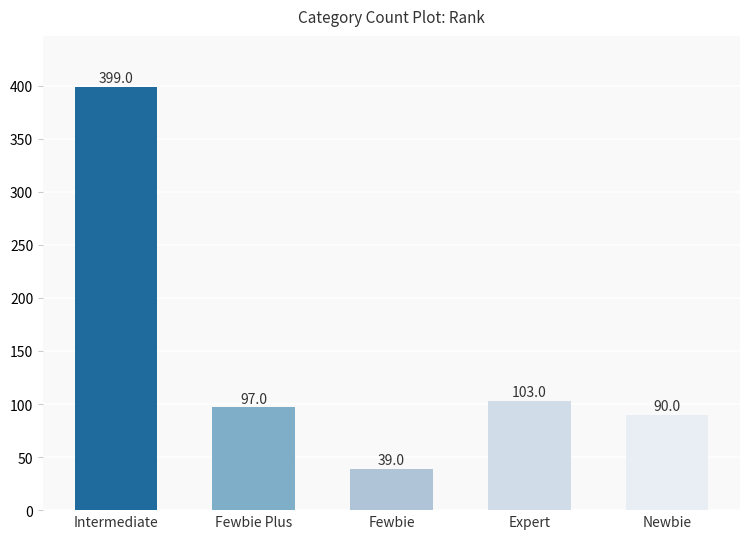

How many series are shown in this chart?

1